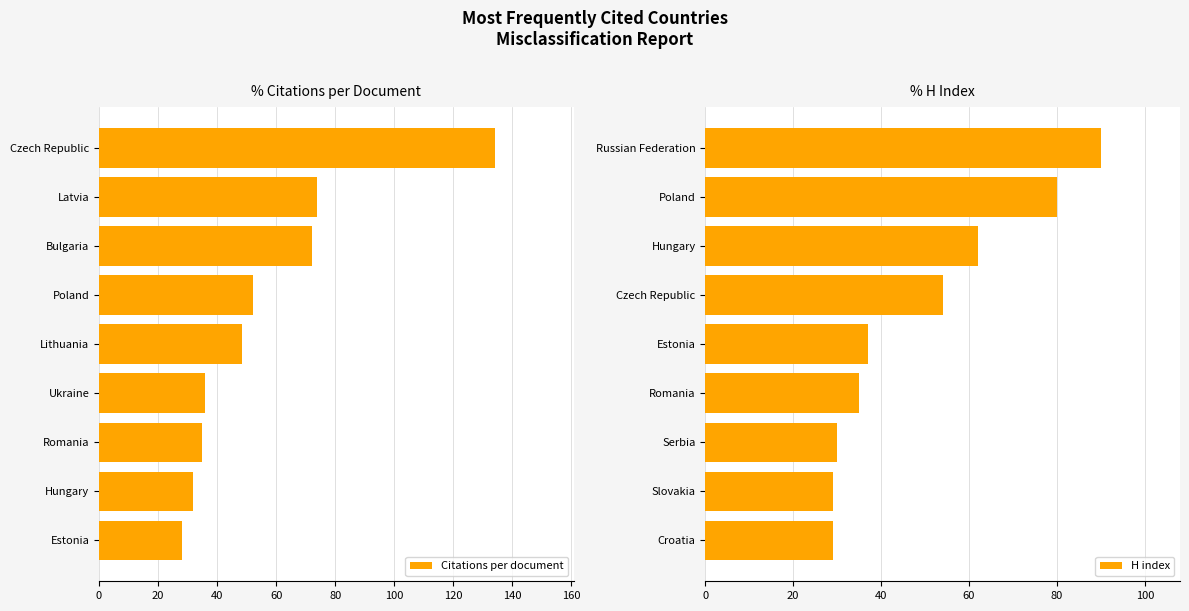

What is the value of the Citations per document bar at the 5th from the left?

48.5